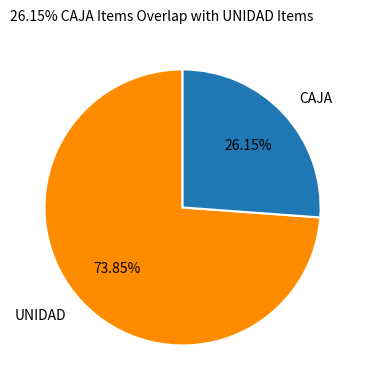

What is the majority slice?

UNIDAD